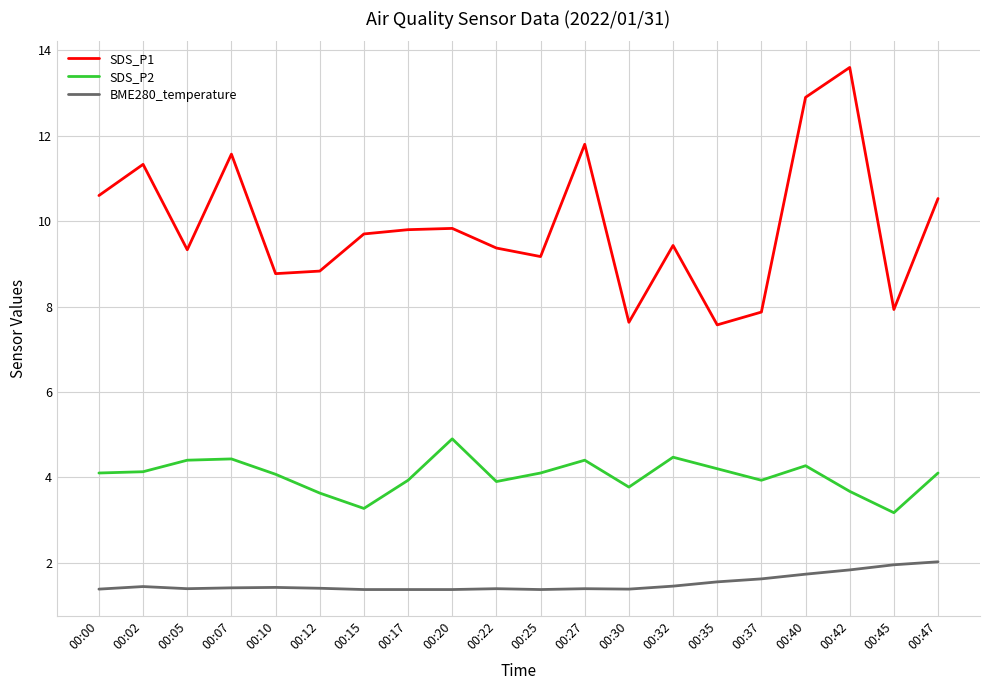

What are all the series names shown in the legend?

SDS_P1, SDS_P2, BME280_temperature